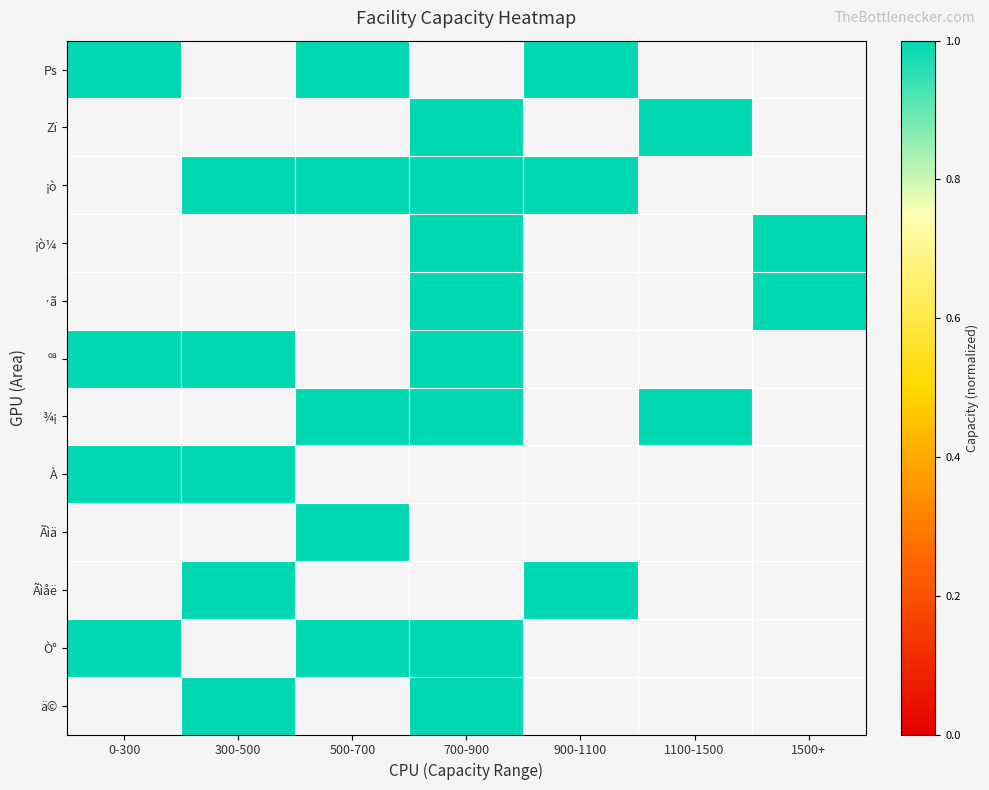

Is it true that ¾¡ equals 1049.7 at 700-900?

False